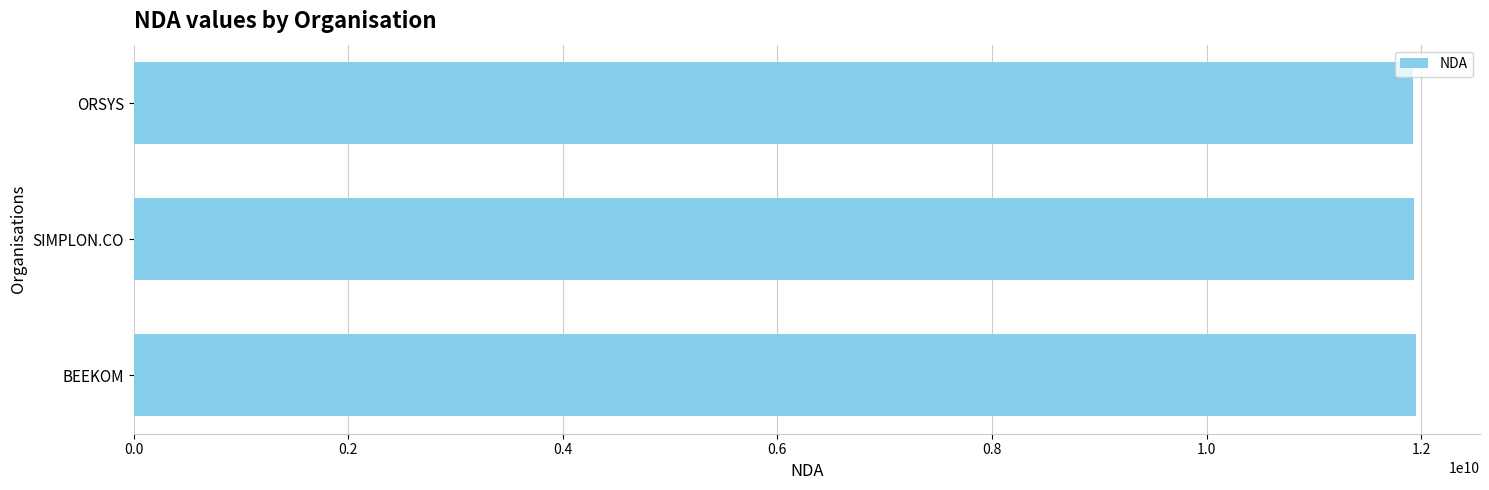

What is the sum of all values?

35802919680